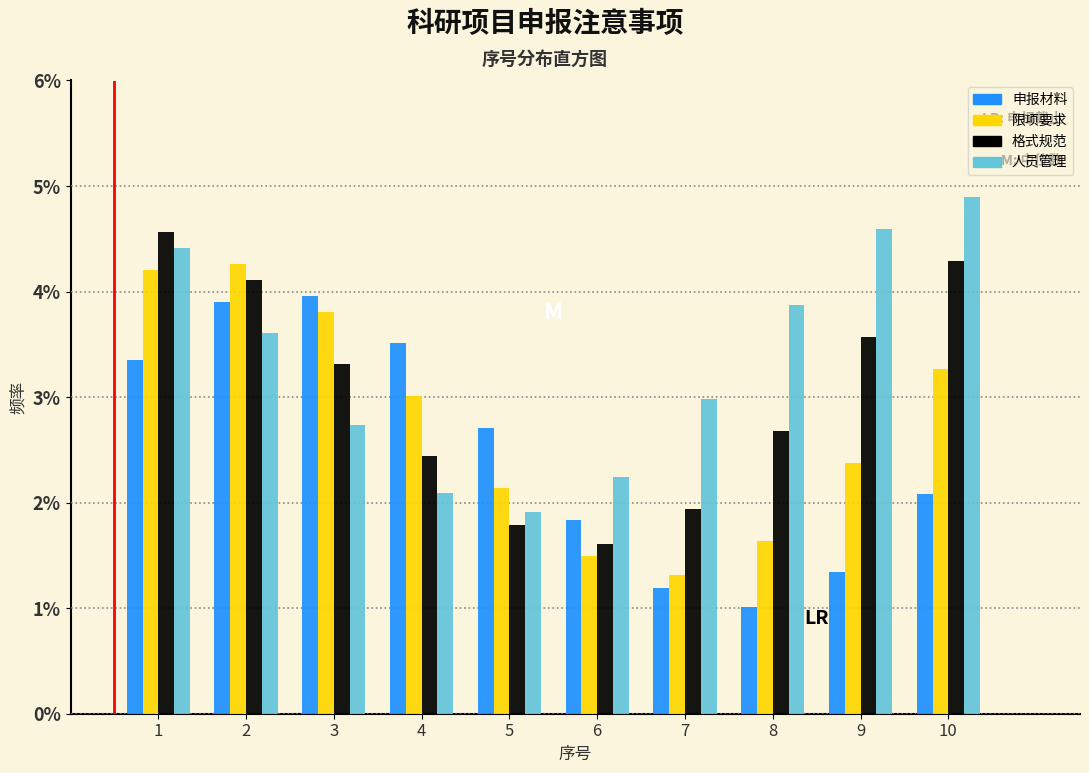

What are all the series names shown in the legend?

申报材料, 限项要求, 格式规范, 人员管理